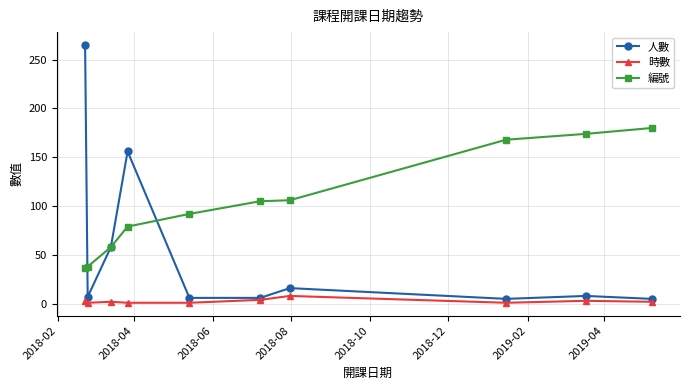

In 人數, how many points are higher than both neighbors (excluding endpoints)?

3